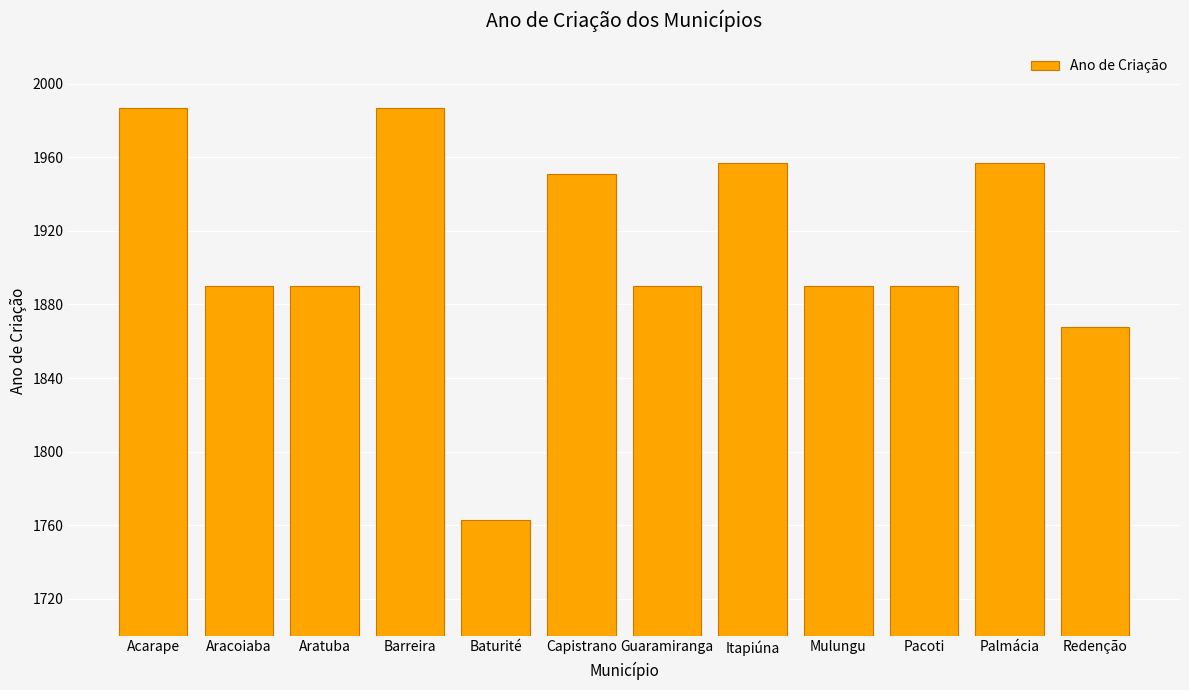

How many data points are less than 1890?

2